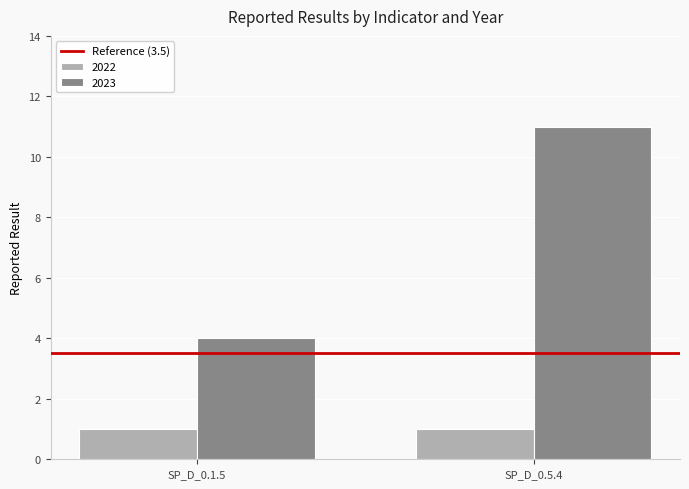

At SP_D_0.5.4, list the series in order from smallest to largest.

2022, 2023